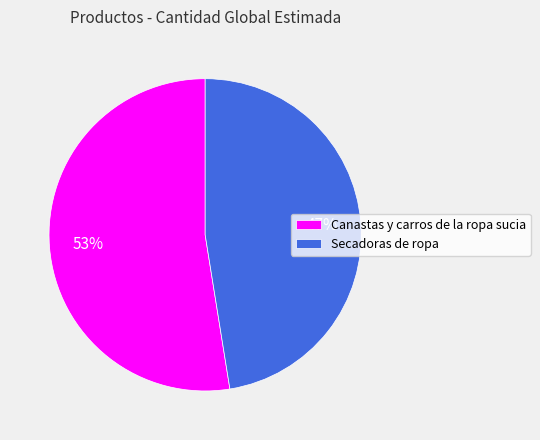

Which slice is the smallest?

Secadoras de ropa